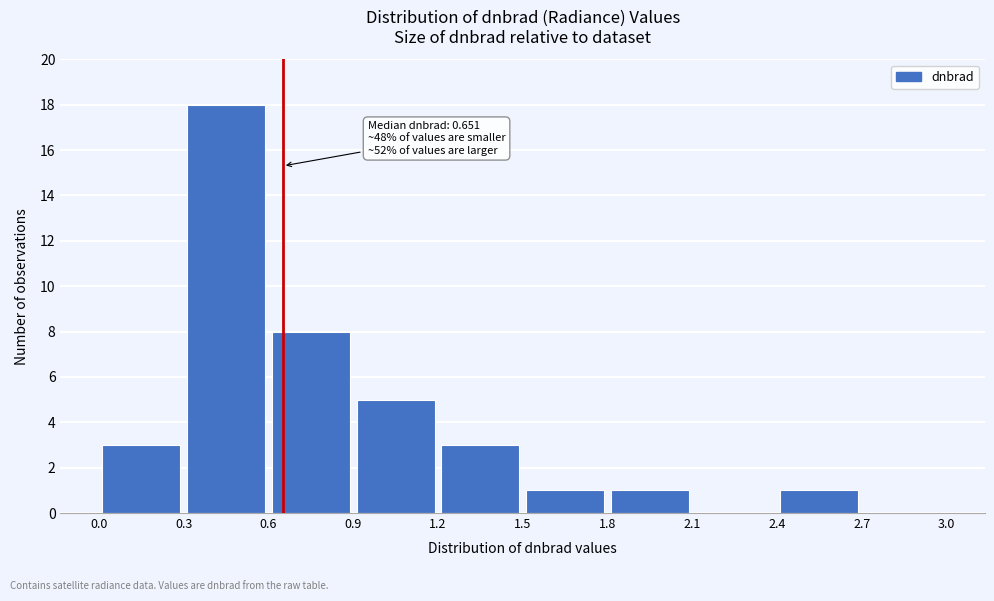

Over which range of the x-axis is the bar tallest?

0.3 to 0.6